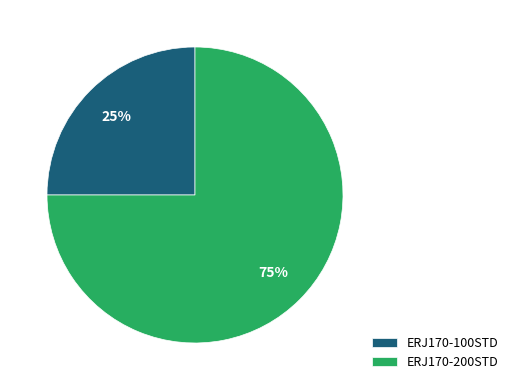

Is there a majority slice in this chart?

Yes